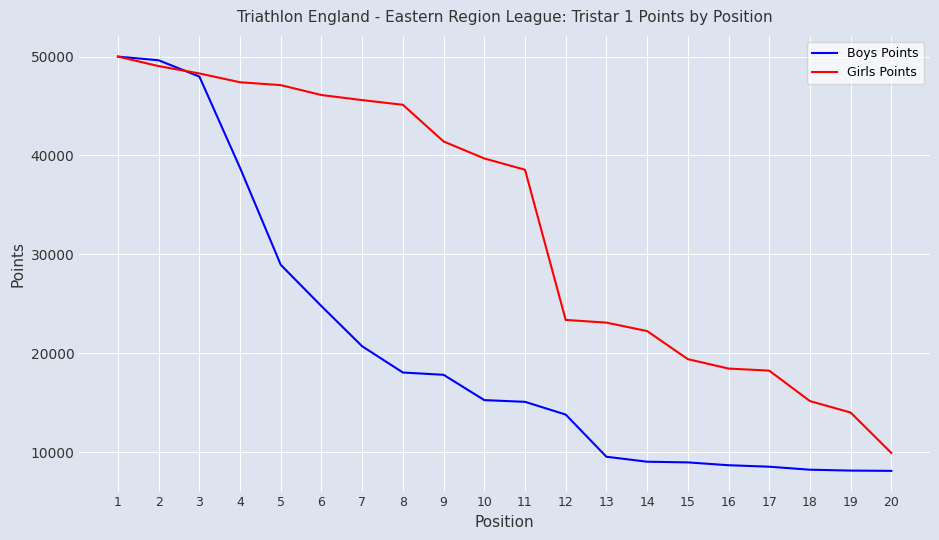

What is the total value across all series at 9?

59222.7